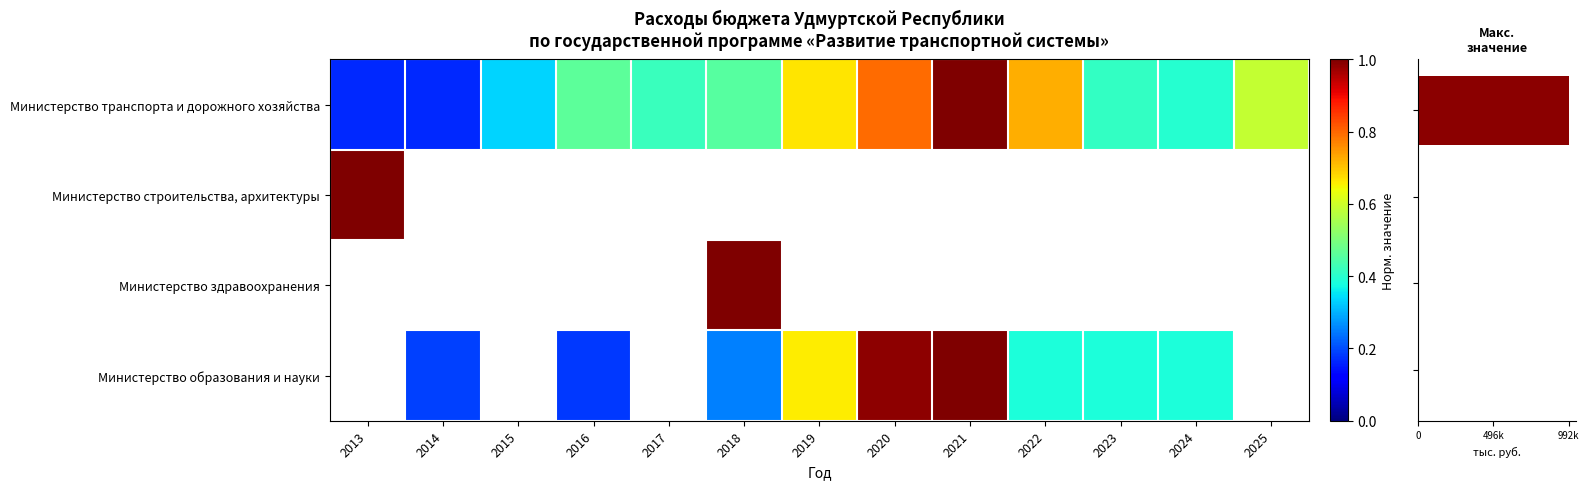

Between 2015 and 2022, which series saw the biggest shift?

Министерство транспорта и дорожного хозяйства